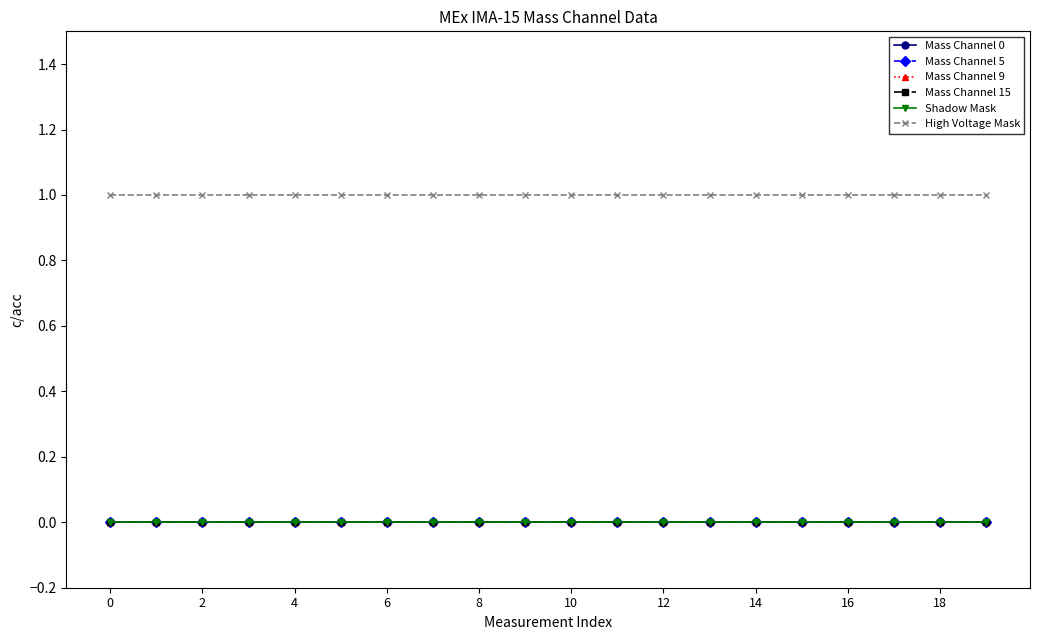

Count the number of data series in this chart.

6